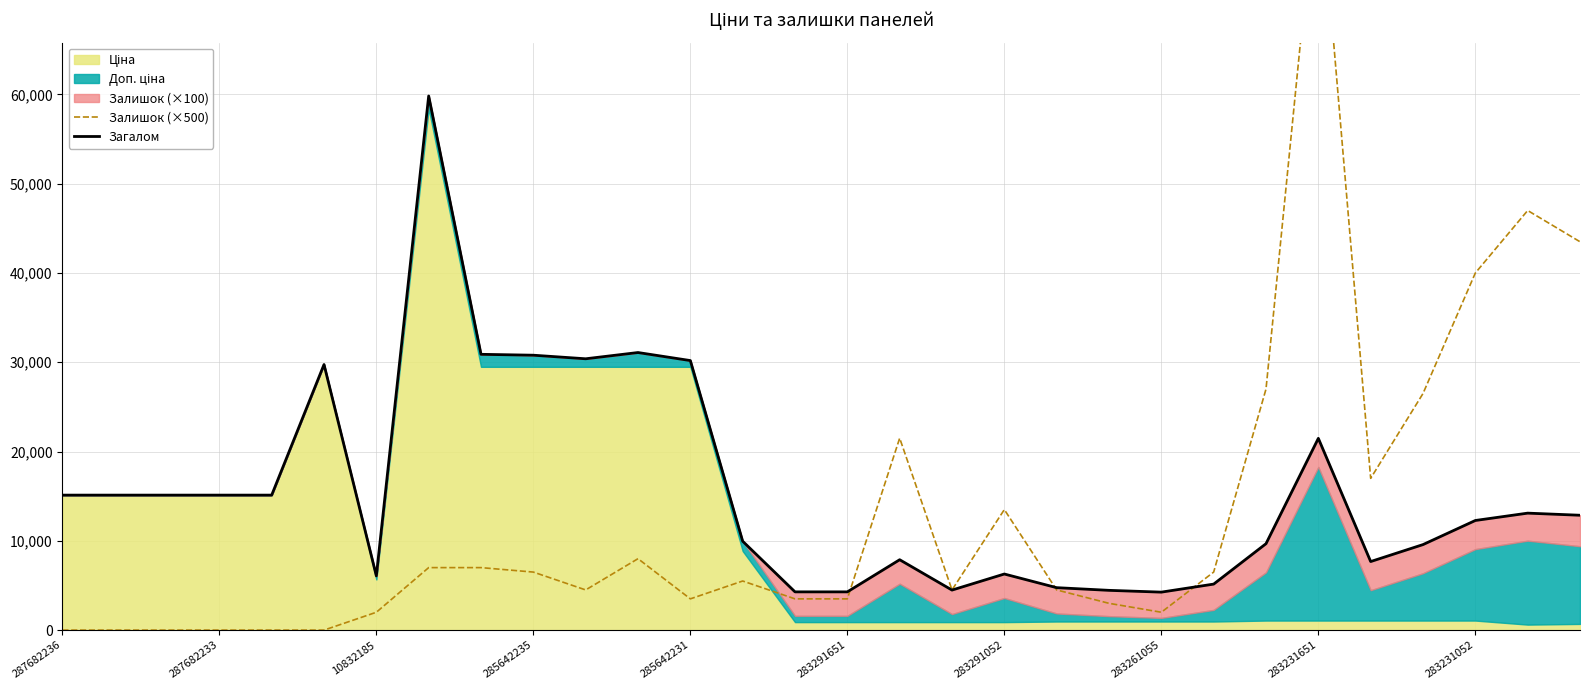

True or false: Загалом and Залишок (×500) cross at least once.

True